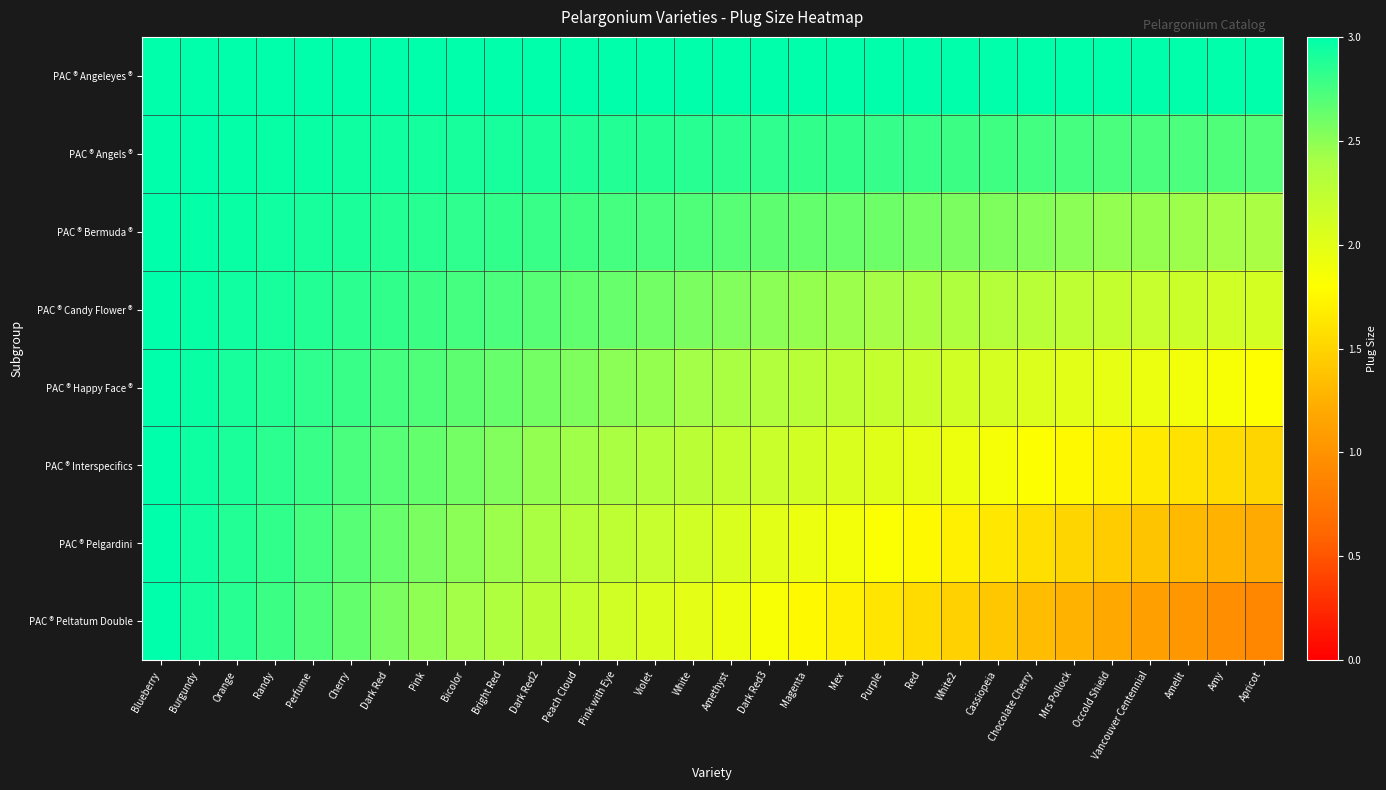

Which category has the highest value across all series?

Blueberry